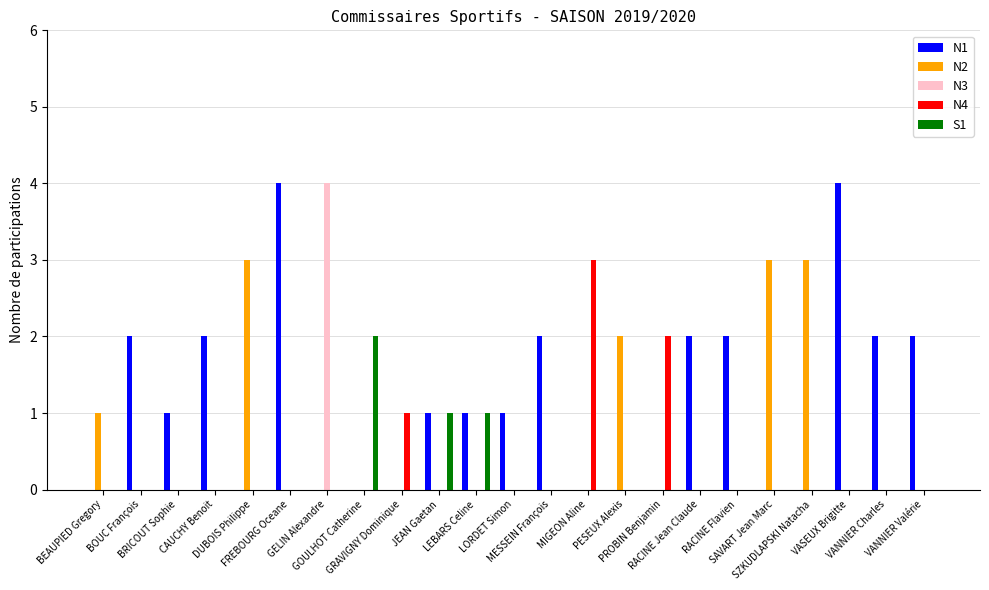

Which series has the largest total across all categories?

N1